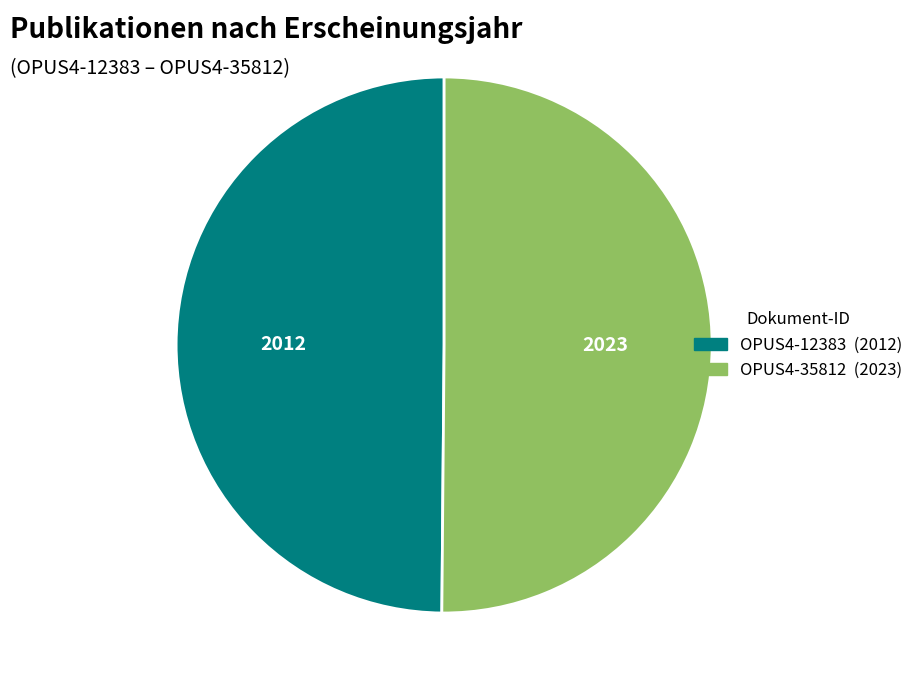

What is the ratio of the value at OPUS4-35812 to the value at OPUS4-12383?

1.0